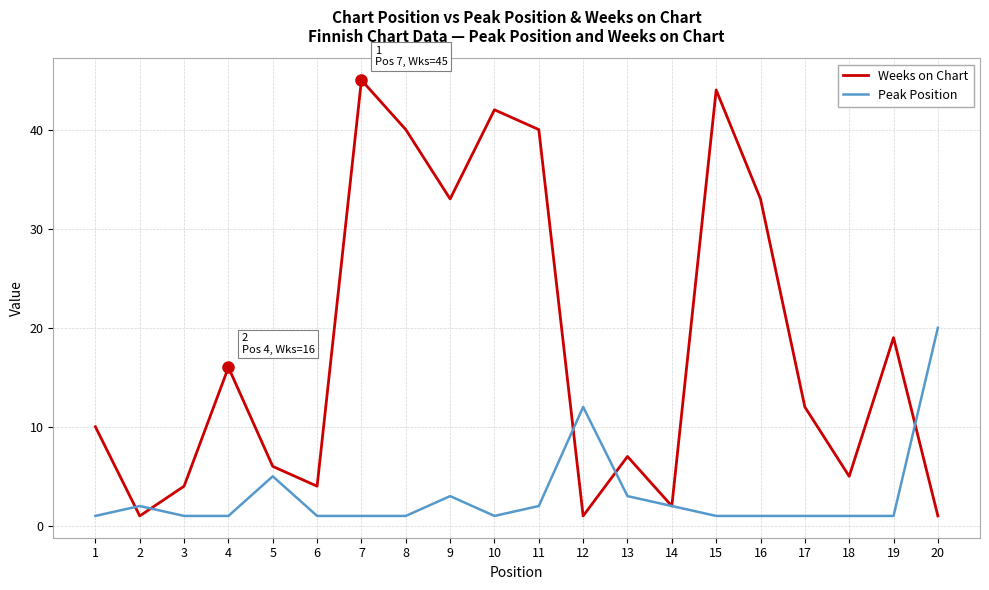

Reading left to right, what are all the values shown in this chart?

Weeks on Chart: 1=10	2=1	3=4	4=16	5=6	6=4	7=45	8=40	9=33	10=42	11=40	12=1	13=7	14=2	15=44	16=33	17=12	18=5	19=19	20=1
Peak Position: 1=1	2=2	3=1	4=1	5=5	6=1	7=1	8=1	9=3	10=1	11=2	12=12	13=3	14=2	15=1	16=1	17=1	18=1	19=1	20=20